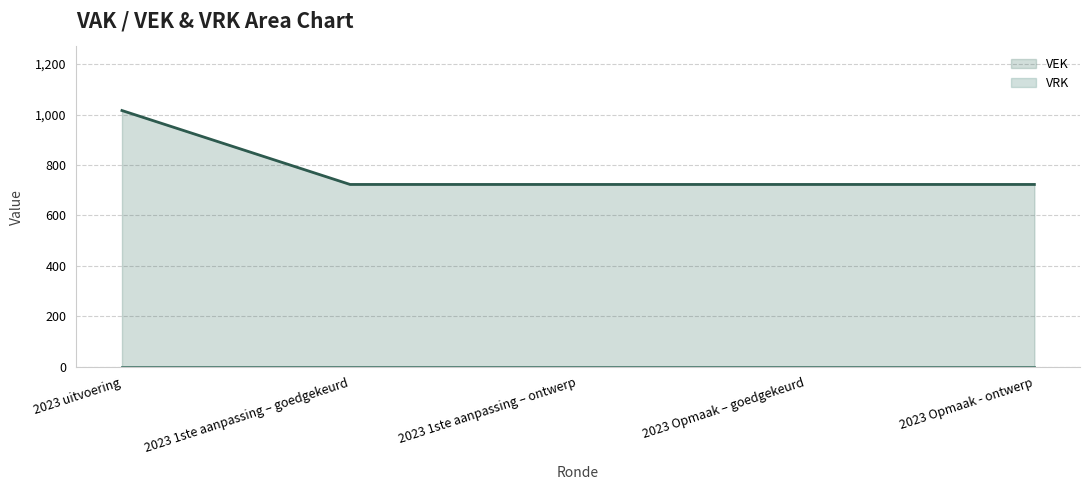

What position from the left is 2023 1ste aanpassing – ontwerp?

3